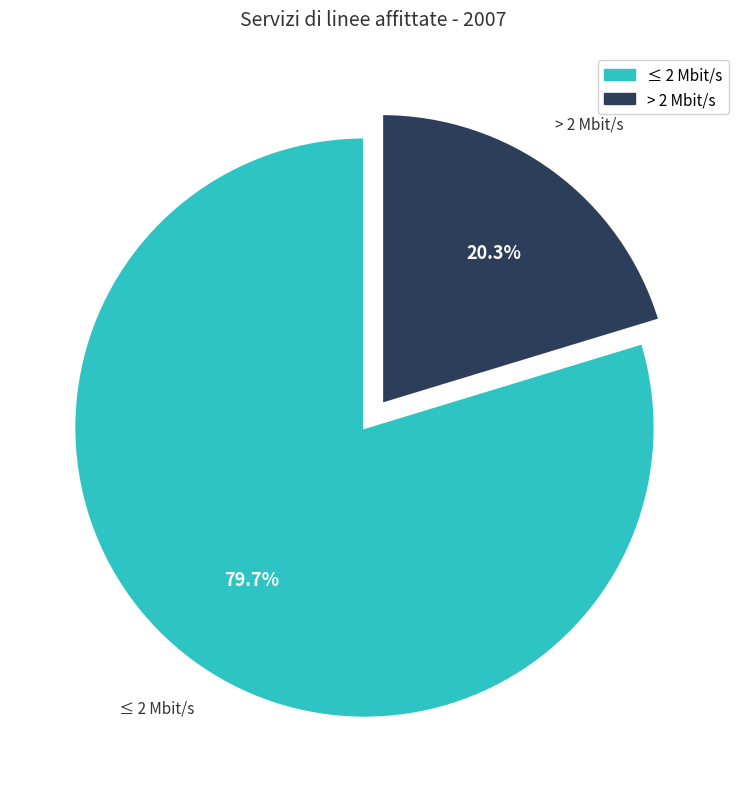

Does any single category account for the majority?

Yes